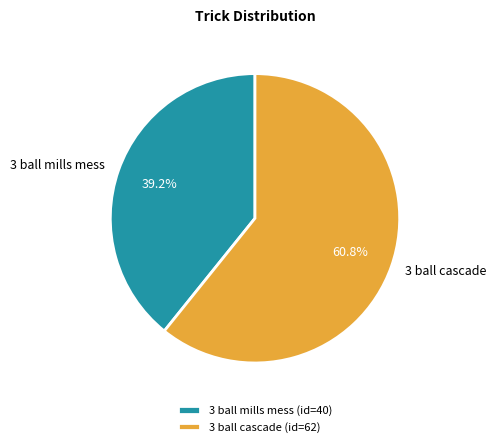

Rank the categories by value from lowest to highest.

3 ball mills mess, 3 ball cascade